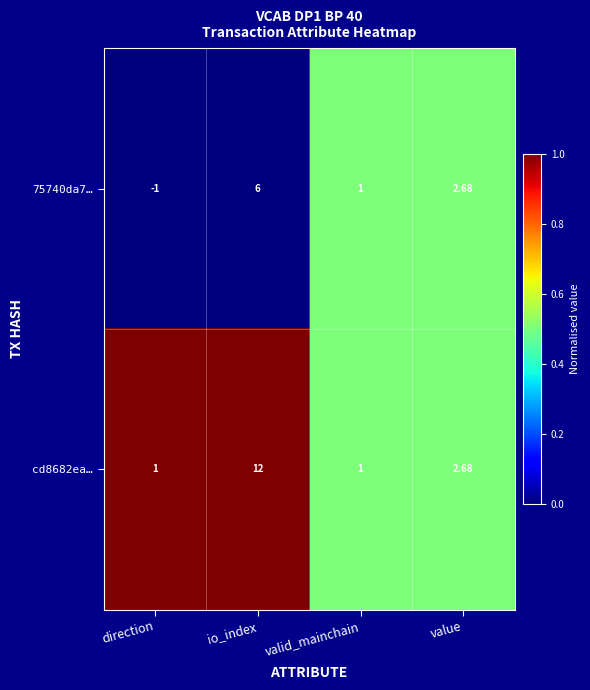

At which label is cd8682ea… closest to 6?

value